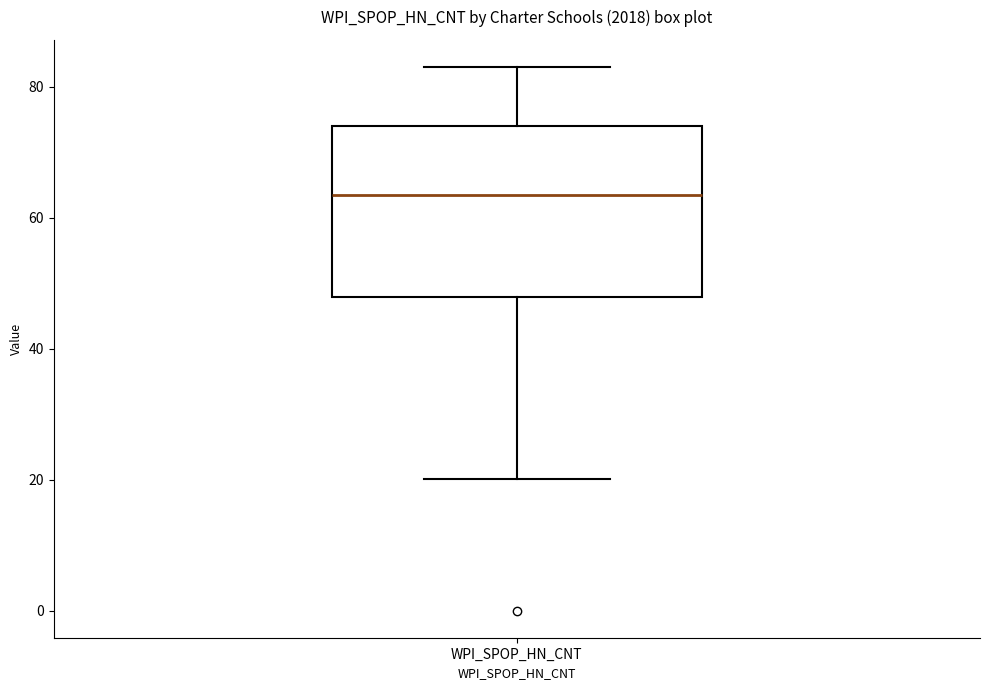

Transcribe this box plot: give where the median line is, the range the box spans, and where the two whiskers end, as read against the y-axis. The values are not printed on the chart, so give them approximately, as read against the axis.

median 64, box 48 to 74, whiskers 20 to 84